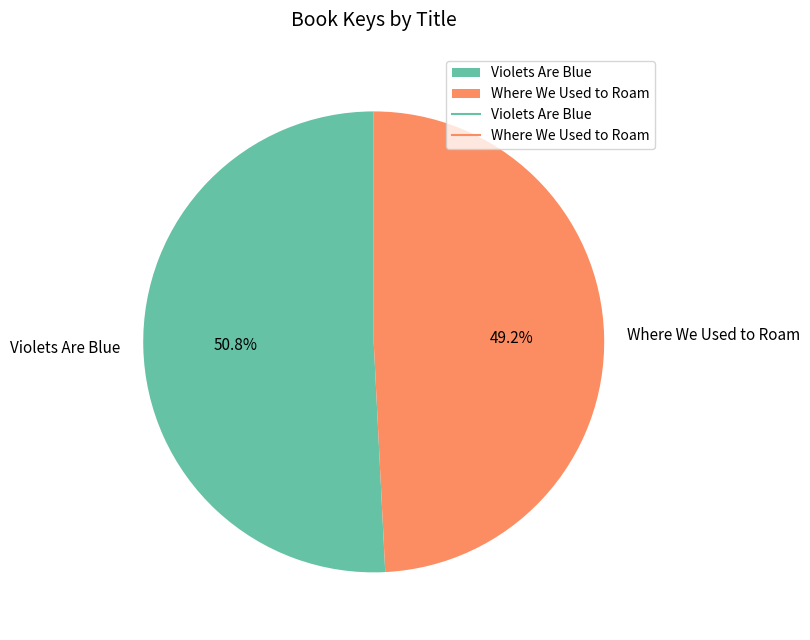

Which category has the biggest portion of the pie?

Violets Are Blue